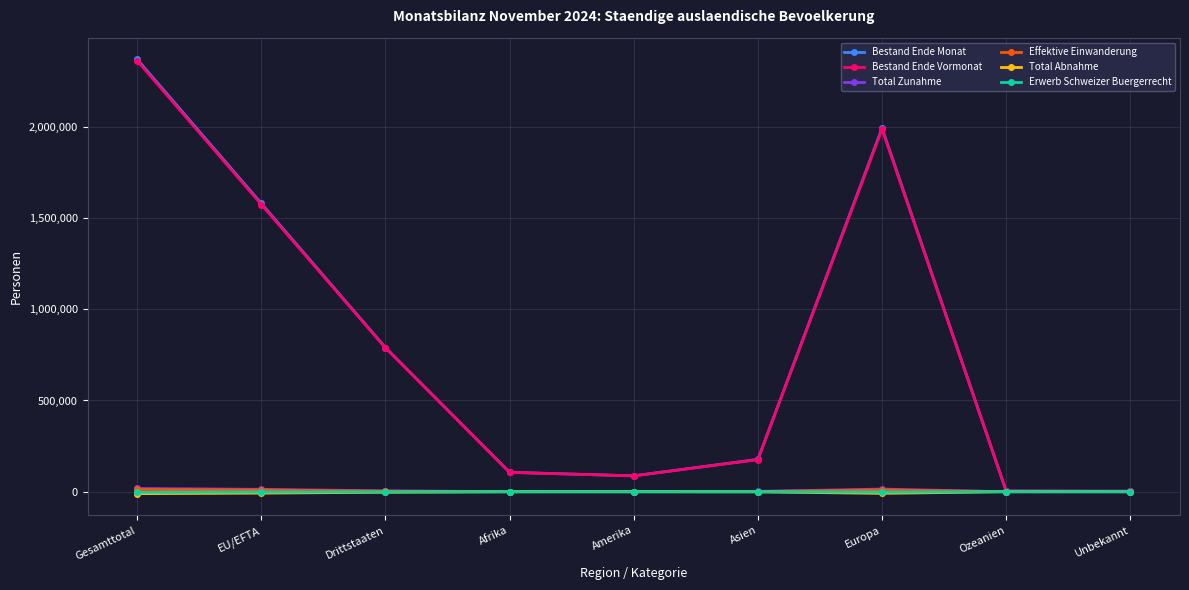

What is the label of the 3rd point from the left?

Drittstaaten